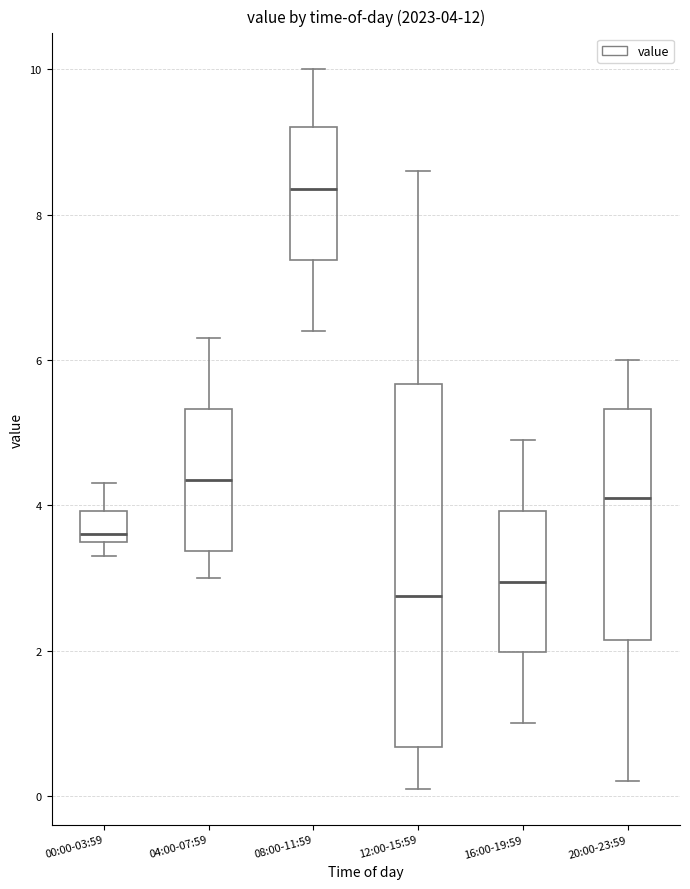

Comparing the boxes themselves (not the whiskers), which one is the tallest?

12:00-15:59